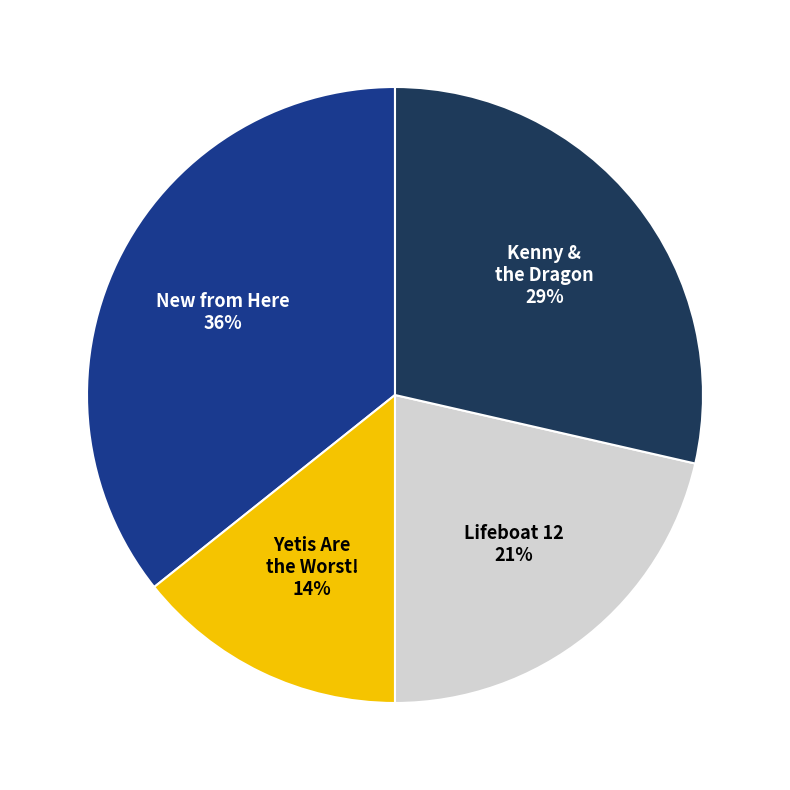

Do New from Here and Kenny & the Dragon together represent more than half of the pie?

Yes